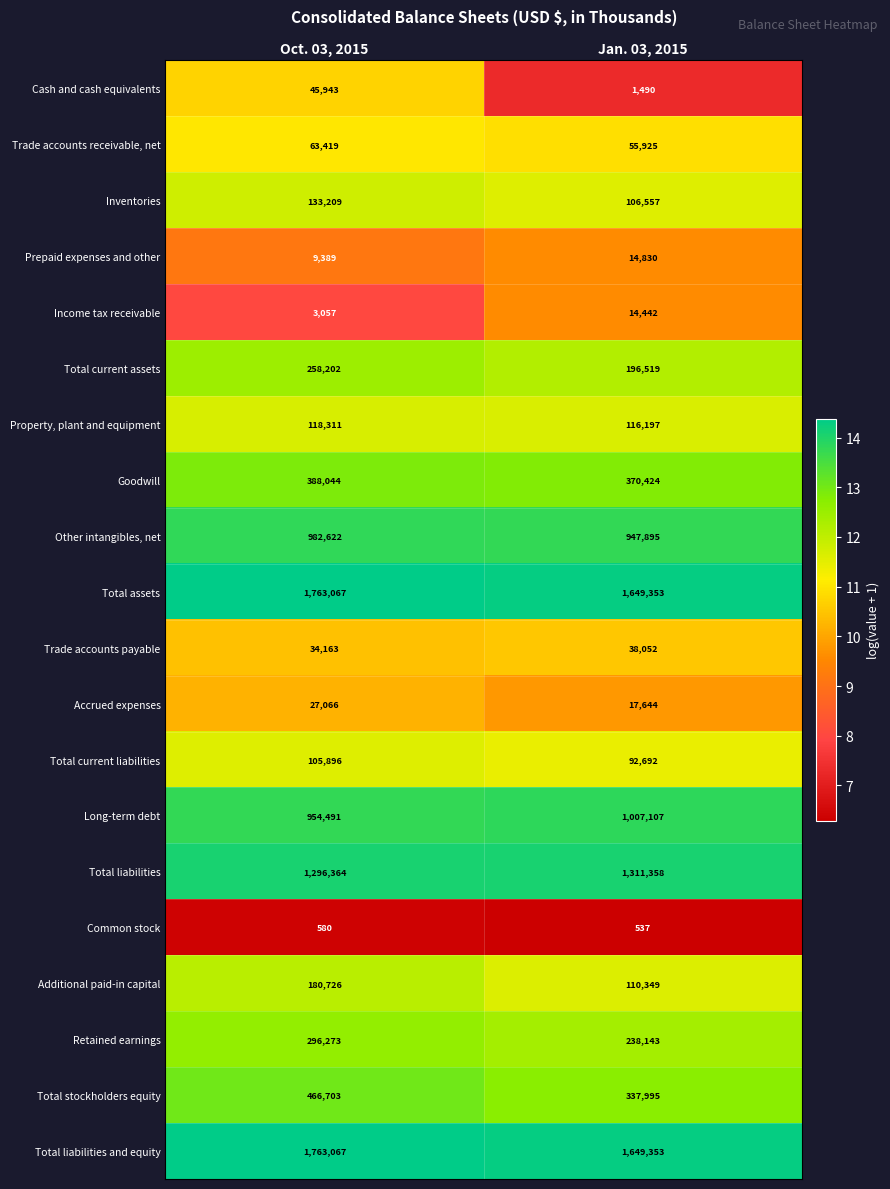

What is the total value across all series at Oct. 03, 2015?

8890592